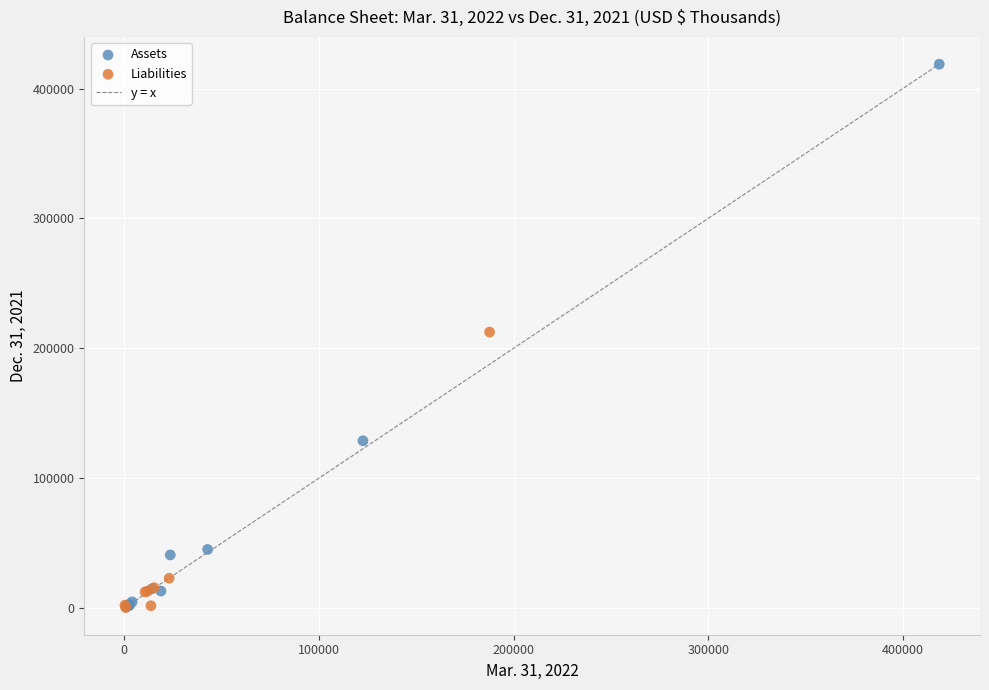

Which series has the widest spread of Y values?

Assets